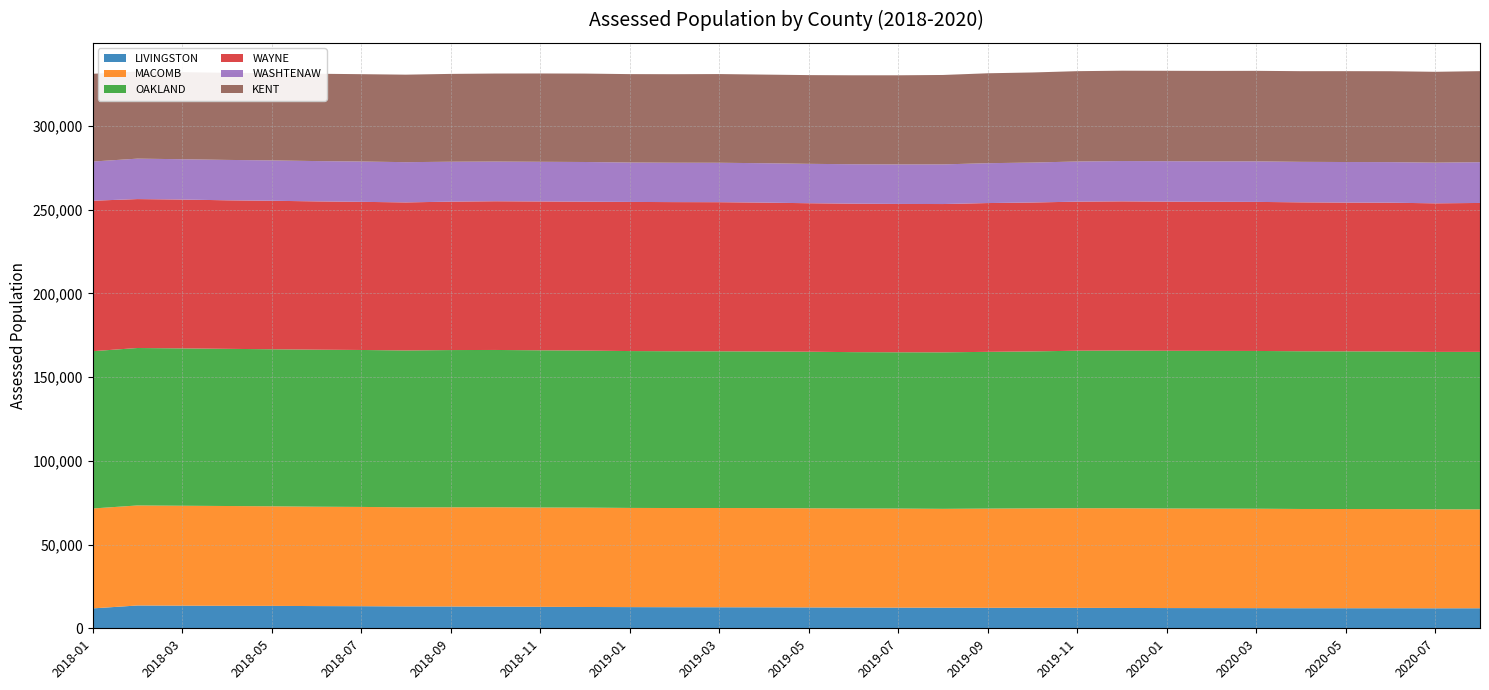

Reading right to left, list all the values displayed in this chart.

LIVINGSTON: 2020-08=11961	2020-07=11944	2020-06=11973	2020-05=11982	2020-04=11981	2020-03=12033	2020-02=12060	2020-01=12085	2019-12=12149	2019-11=12207	2019-10=12240	2019-09=12240	2019-08=12277	2019-07=12339	2019-06=12393	2019-05=12467	2019-04=12522	2019-03=12559	2019-02=12589	2019-01=12651	2018-12=12730	2018-11=12826	2018-10=12937	2018-09=13016	2018-08=13055	2018-07=13194	2018-06=13267	2018-05=13393	2018-04=13426	2018-03=13514	2018-02=13621	2018-01=11882
MACOMB: 2020-08=59077	2020-07=59132	2020-06=59241	2020-05=59260	2020-04=59279	2020-03=59387	2020-02=59421	2020-01=59466	2019-12=59551	2019-11=59517	2019-10=59381	2019-09=59248	2019-08=59065	2019-07=59165	2019-06=59148	2019-05=59213	2019-04=59269	2019-03=59286	2019-02=59240	2019-01=59239	2018-12=59342	2018-11=59303	2018-10=59345	2018-09=59238	2018-08=59179	2018-07=59291	2018-06=59349	2018-05=59460	2018-04=59609	2018-03=59678	2018-02=59743	2018-01=59664
OAKLAND: 2020-08=94051	2020-07=93997	2020-06=94123	2020-05=94161	2020-04=94197	2020-03=94218	2020-02=94208	2020-01=94188	2019-12=94178	2019-11=94055	2019-10=93742	2019-09=93616	2019-08=93468	2019-07=93346	2019-06=93388	2019-05=93494	2019-04=93526	2019-03=93583	2019-02=93636	2019-01=93682	2018-12=93790	2018-11=93898	2018-10=93945	2018-09=93916	2018-08=93686	2018-07=93739	2018-06=93781	2018-05=93798	2018-04=93864	2018-03=93981	2018-02=94037	2018-01=93944
WAYNE: 2020-08=88940	2020-07=88730	2020-06=88846	2020-05=88842	2020-04=88938	2020-03=89028	2020-02=89034	2020-01=89070	2019-12=89109	2019-11=89029	2019-10=88939	2019-09=88863	2019-08=88573	2019-07=88592	2019-06=88682	2019-05=88692	2019-04=88919	2019-03=89057	2019-02=89071	2019-01=89071	2018-12=88914	2018-11=88894	2018-10=88821	2018-09=88649	2018-08=88431	2018-07=88474	2018-06=88571	2018-05=88688	2018-04=88715	2018-03=88893	2018-02=88939	2018-01=89875
WASHTENAW: 2020-08=24346	2020-07=24299	2020-06=24224	2020-05=24229	2020-04=24185	2020-03=24201	2020-02=24141	2020-01=24163	2019-12=24069	2019-11=23979	2019-10=23856	2019-09=23806	2019-08=23674	2019-07=23603	2019-06=23532	2019-05=23526	2019-04=23523	2019-03=23549	2019-02=23525	2019-01=23539	2018-12=23712	2018-11=23694	2018-10=23694	2018-09=23833	2018-08=24034	2018-07=24082	2018-06=24075	2018-05=24098	2018-04=24123	2018-03=24078	2018-02=24156	2018-01=23394
KENT: 2020-08=54371	2020-07=54255	2020-06=54293	2020-05=54266	2020-04=54153	2020-03=54067	2020-02=54033	2020-01=53989	2019-12=53957	2019-11=53951	2019-10=53800	2019-09=53702	2019-08=53405	2019-07=53227	2019-06=53132	2019-05=52991	2019-04=52934	2019-03=52974	2019-02=52862	2019-01=52793	2018-12=52806	2018-11=52741	2018-10=52576	2018-09=52453	2018-08=52264	2018-07=52163	2018-06=52157	2018-05=52114	2018-04=52005	2018-03=52011	2018-02=52024	2018-01=52408